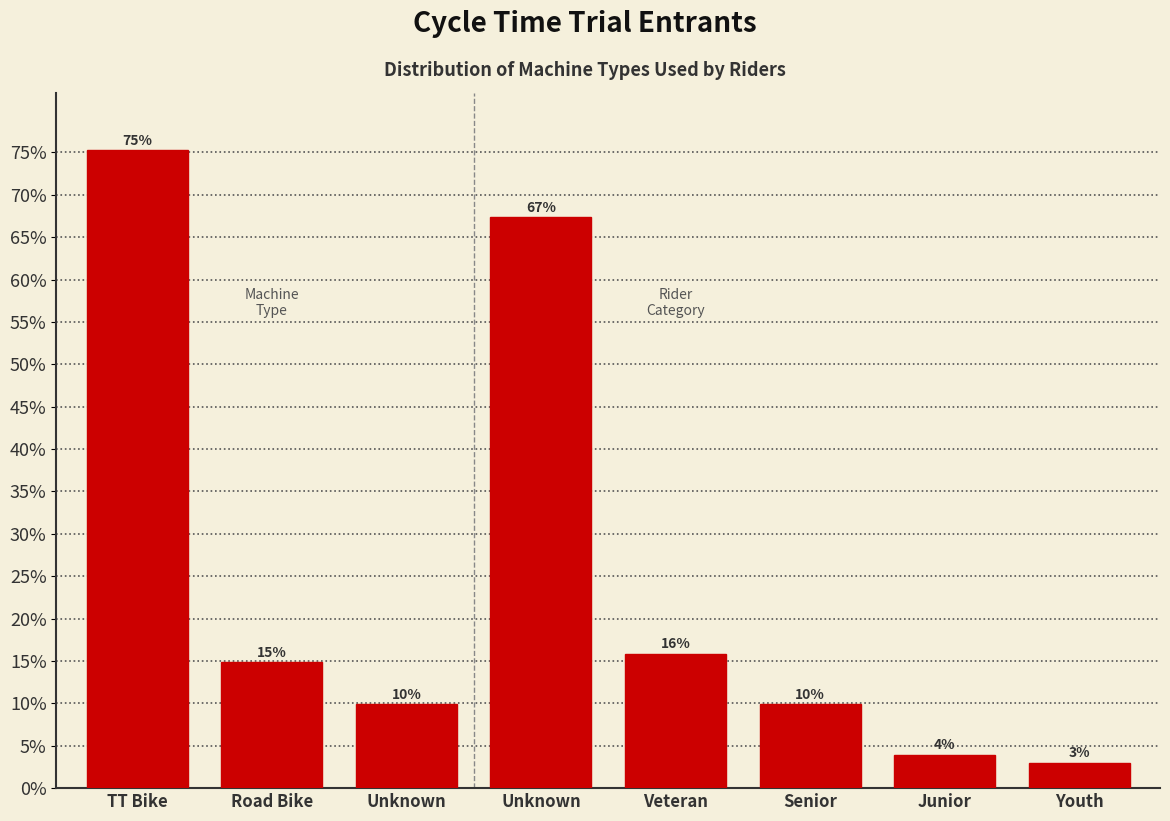

Are the bars horizontal?

No